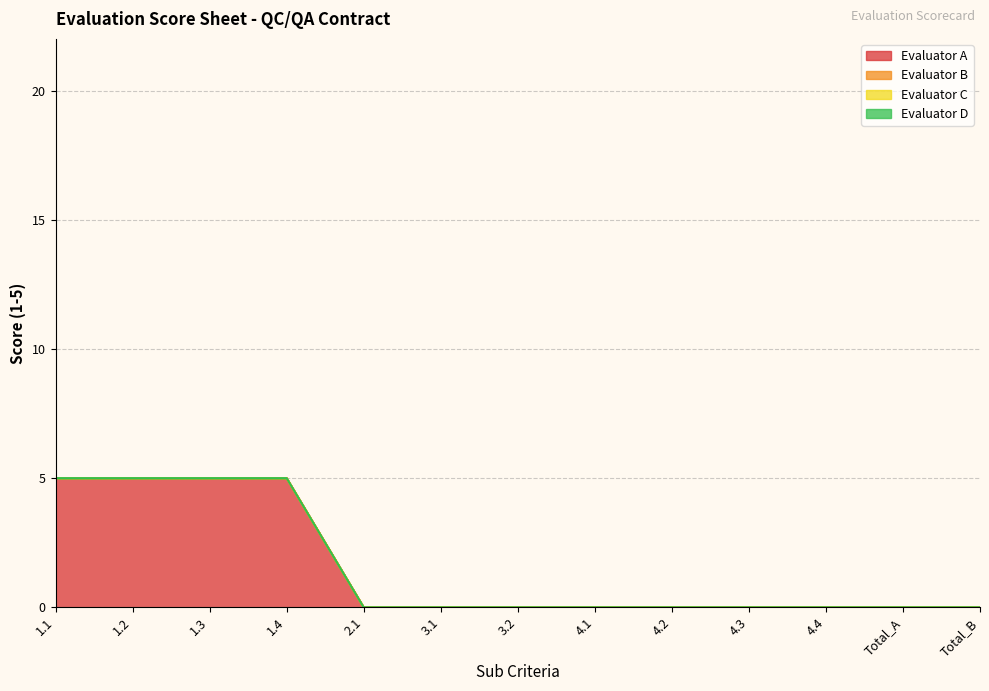

At which category is the sum across all series the highest?

1.1